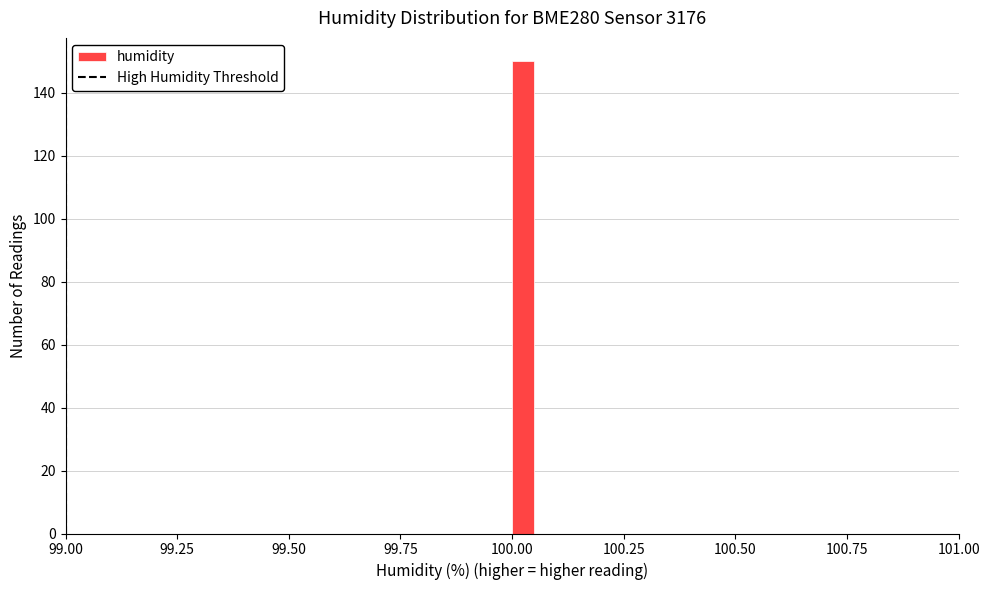

Around what value on the x-axis is the tallest bar? Give the approximate position of its centre, as read against the axis.

100.05